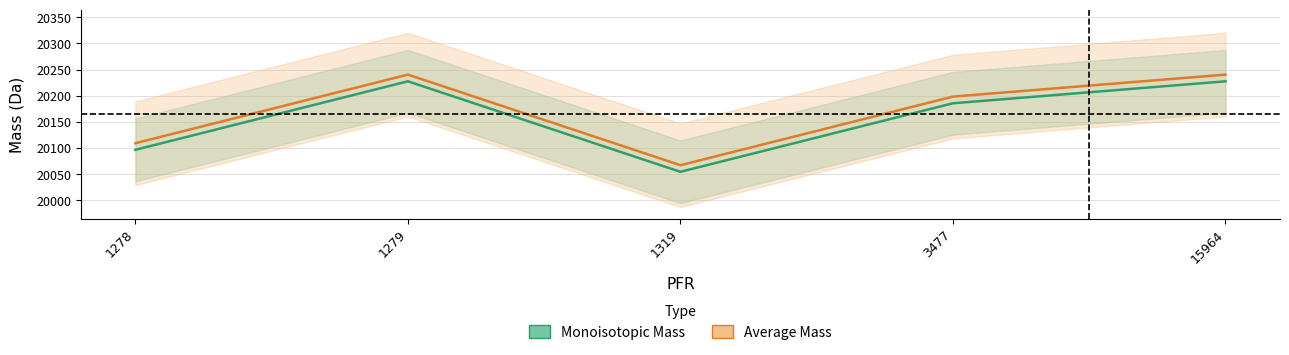

Does the chart display data point markers on the line(s)?

No